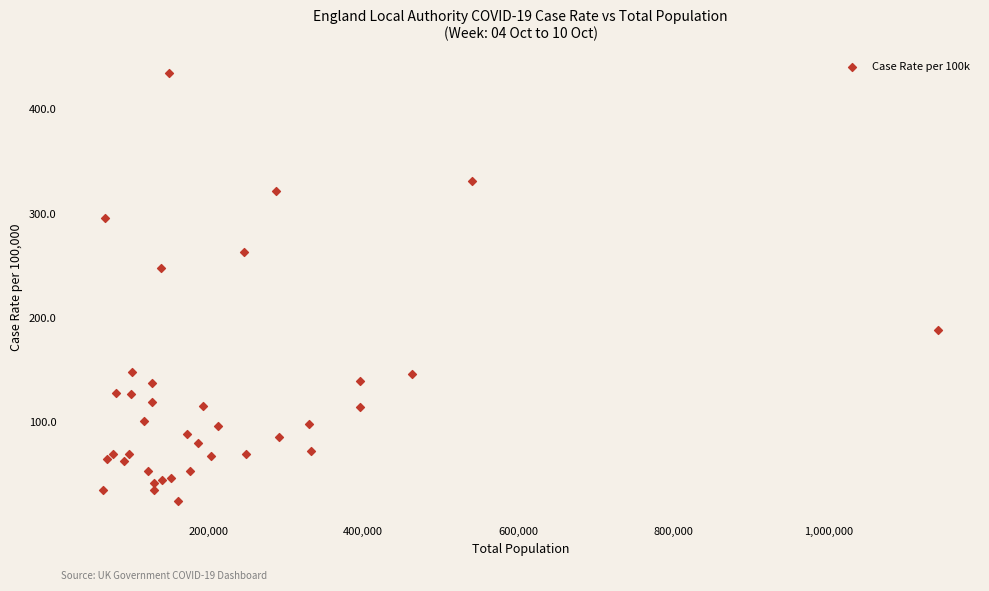

What Y value in the scatter plot is closest to 229?

247.4